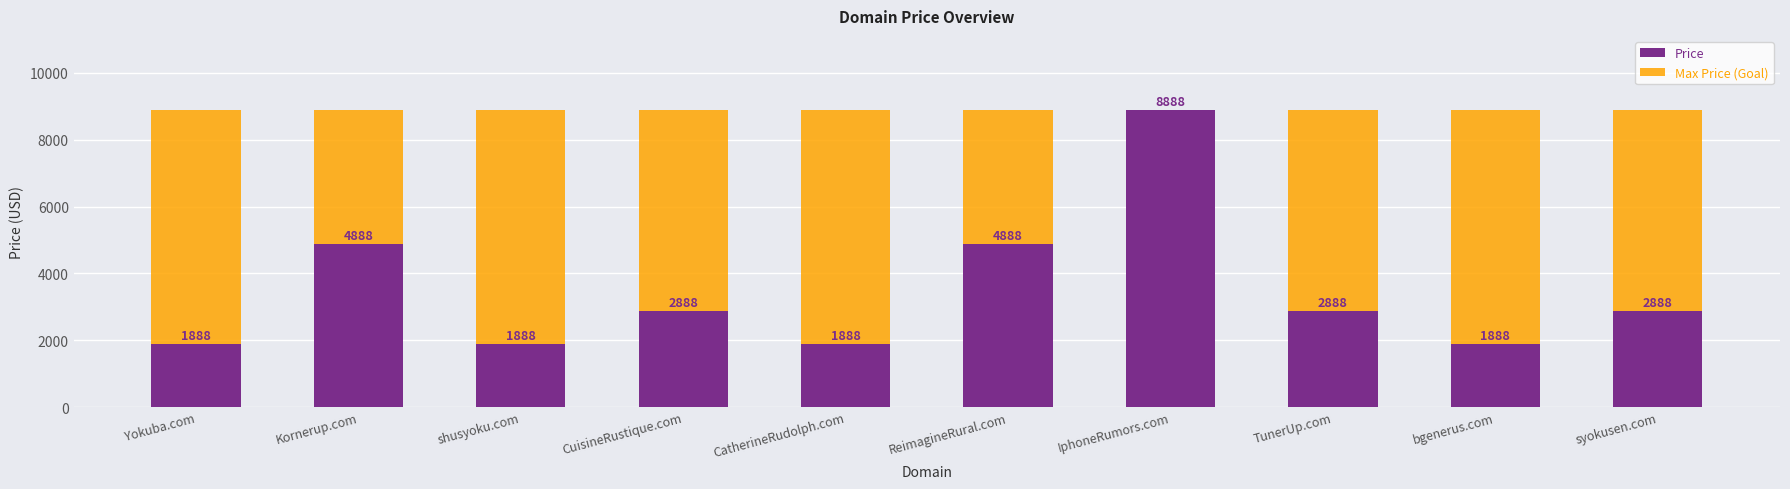

How many Price values are between 1888 and 4888?

9